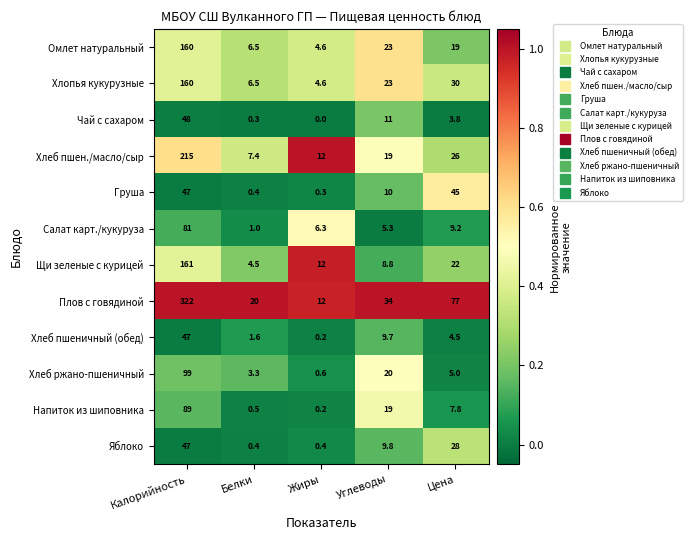

What is the approximate value of Хлеб пшен./масло/сыр at Углеводы?

19.0